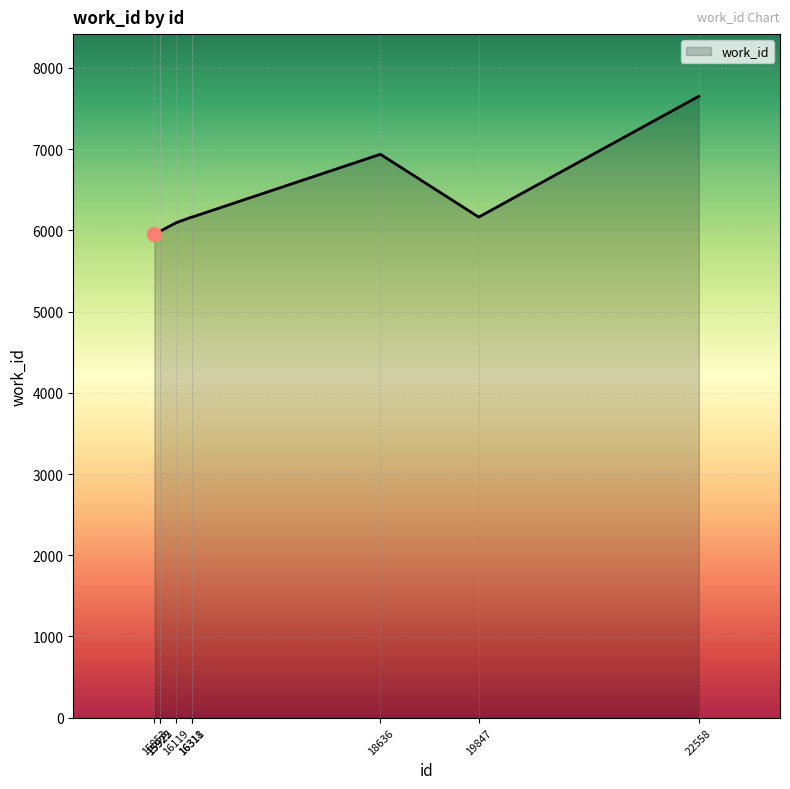

What is the minimum value shown in the chart?

5960